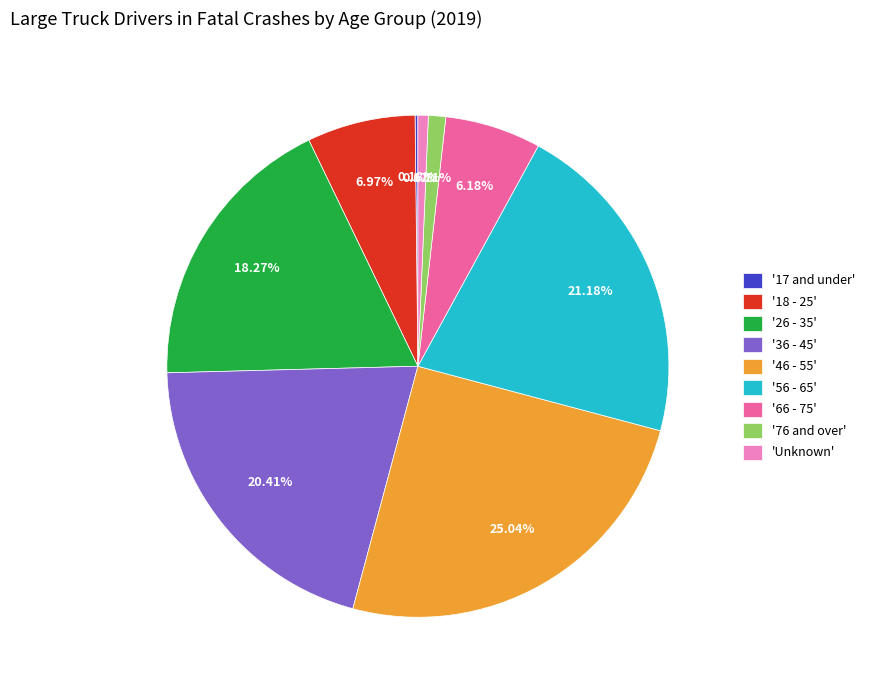

Combined, do '56 - 65' and '26 - 35' account for over 50%?

No